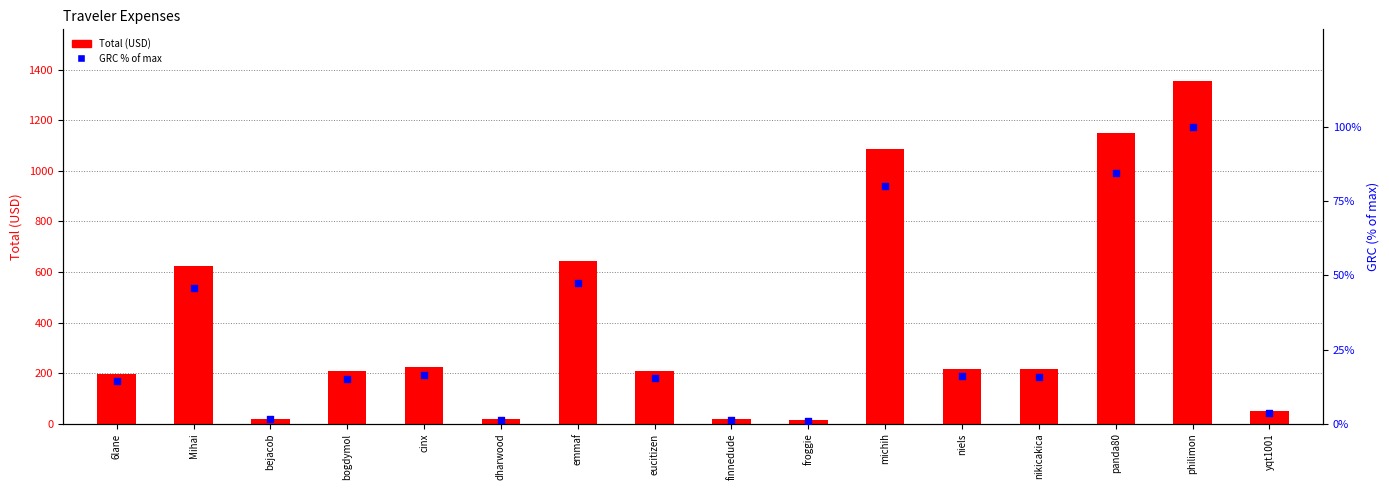

What is the total value across all series at finnedude?

18.2